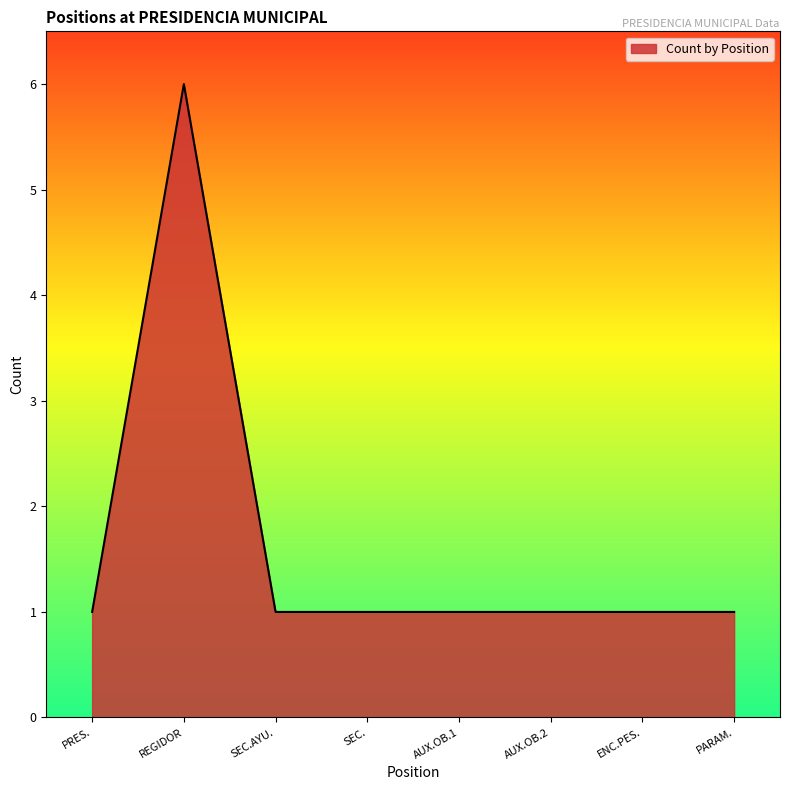

How many lines are shown in the chart?

1